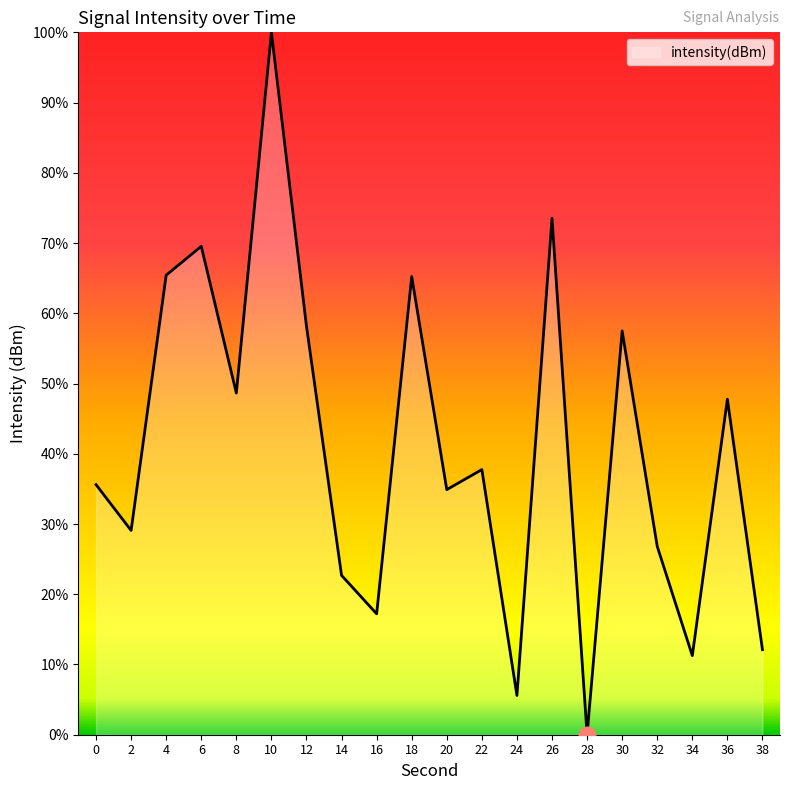

What is the change in value from 24 to 34?

+5.7